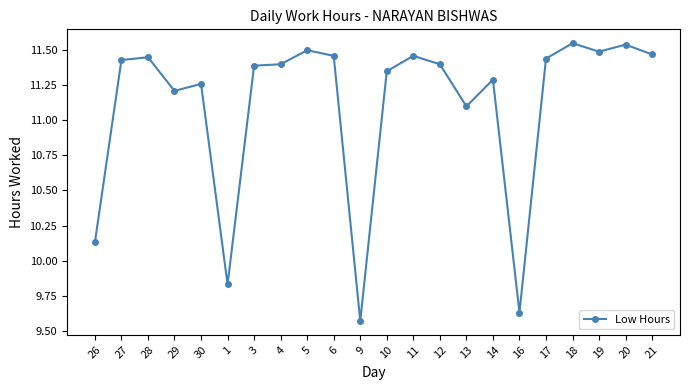

Count the number of categories in the chart.

22